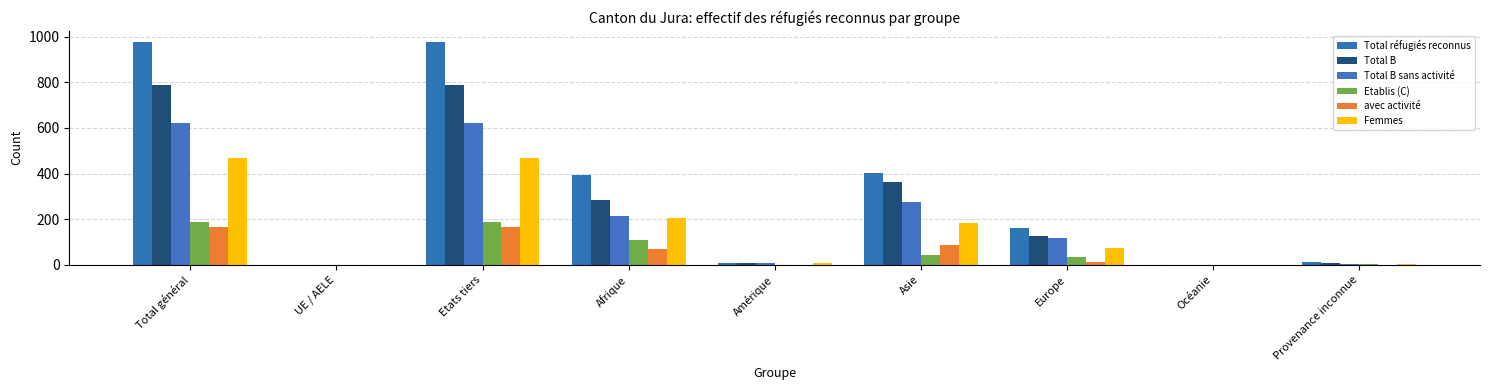

What is the highest value of the Total B sans activité series?

621